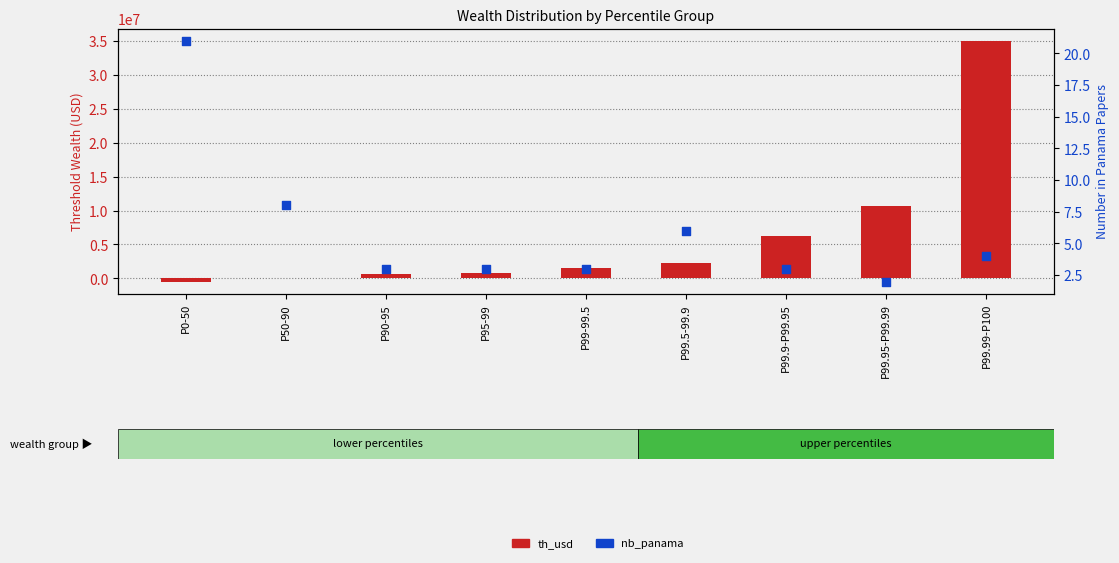

At which category is the sum across all series the highest?

P99.99-P100